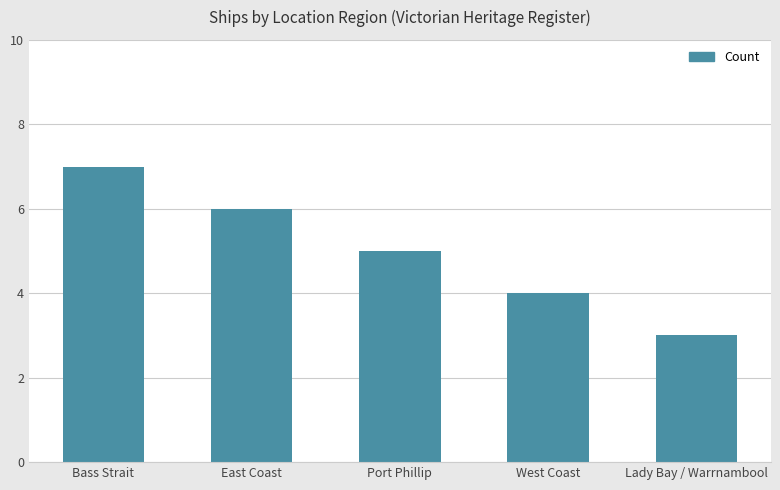

What position from the right is West Coast?

2